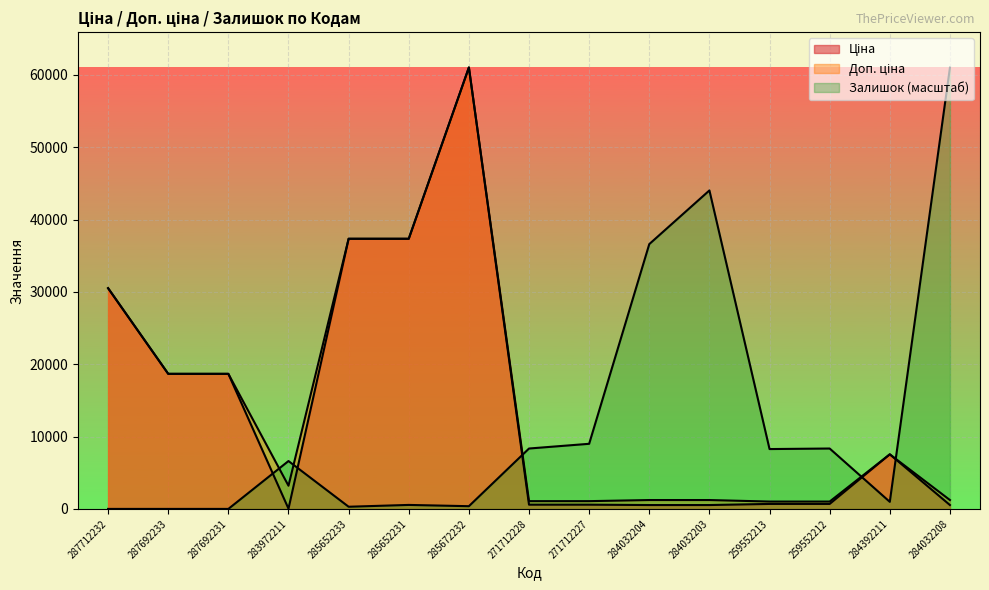

Reading left to right, what are all the values shown in this chart?

Ціна: 30512.3	18671.5	18671.5	32.0	37343.0	37343.0	61024.7	586.0	586.0	535.4	535.4	689.1	689.1	7545.9	535.4
Доп. ціна: 30512.3	18671.5	18671.5	3205.0	37343.0	37343.0	61024.7	1074.5	1074.5	1227.2	1227.2	1017.8	1017.8	7545.9	1227.2
Залишок: 0.0	0.0	0.0	6618.9	300.9	551.6	376.1	8348.9	9000.8	36604.8	44026.0	8273.7	8348.9	977.8	60999.6